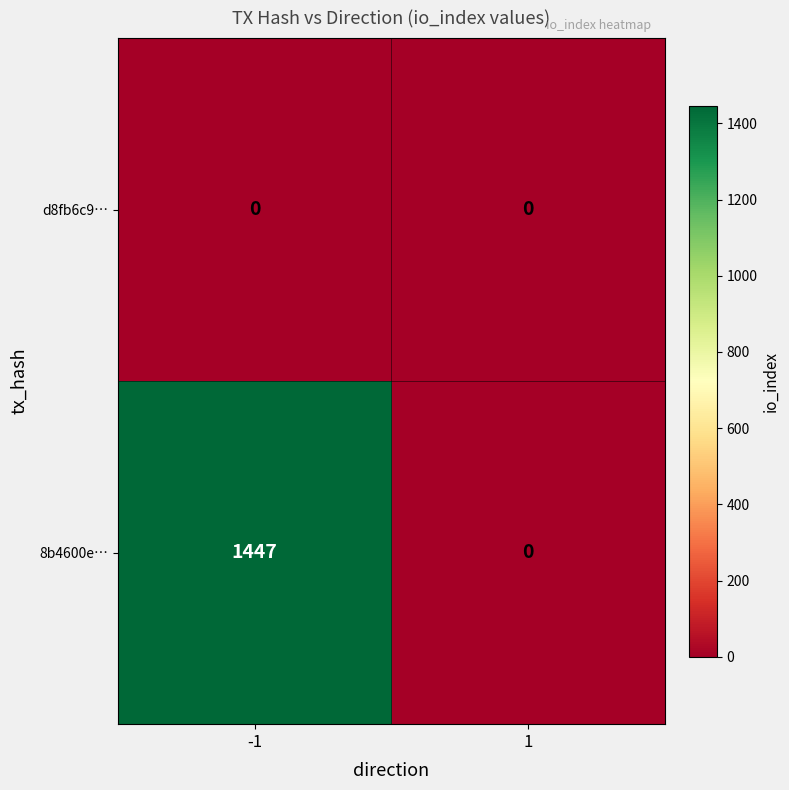

What is the maximum value shown in the chart?

1447